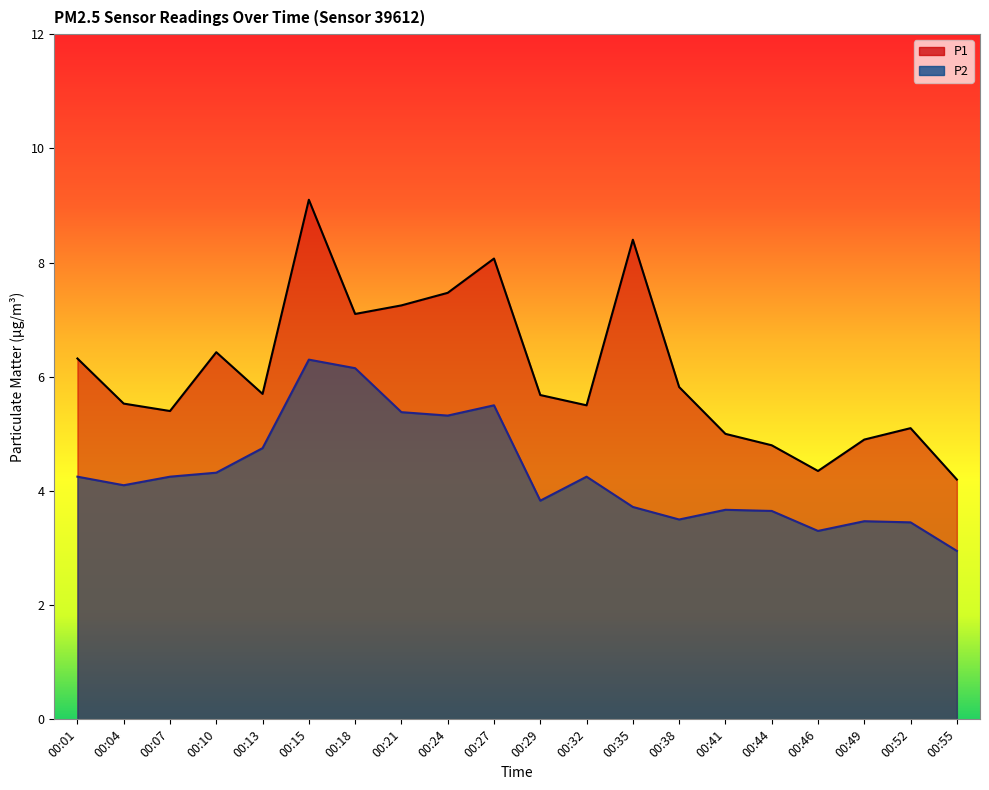

Is it true that P2 equals 3.6 at 00:44?

True